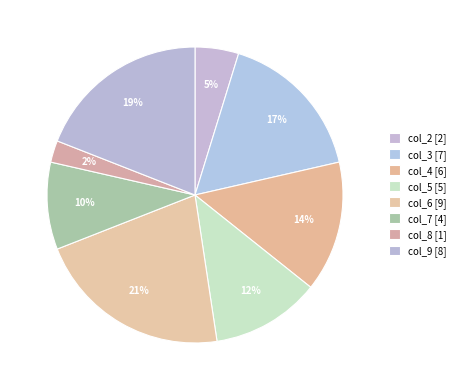

To the nearest percent, what is the average slice percentage?

12%